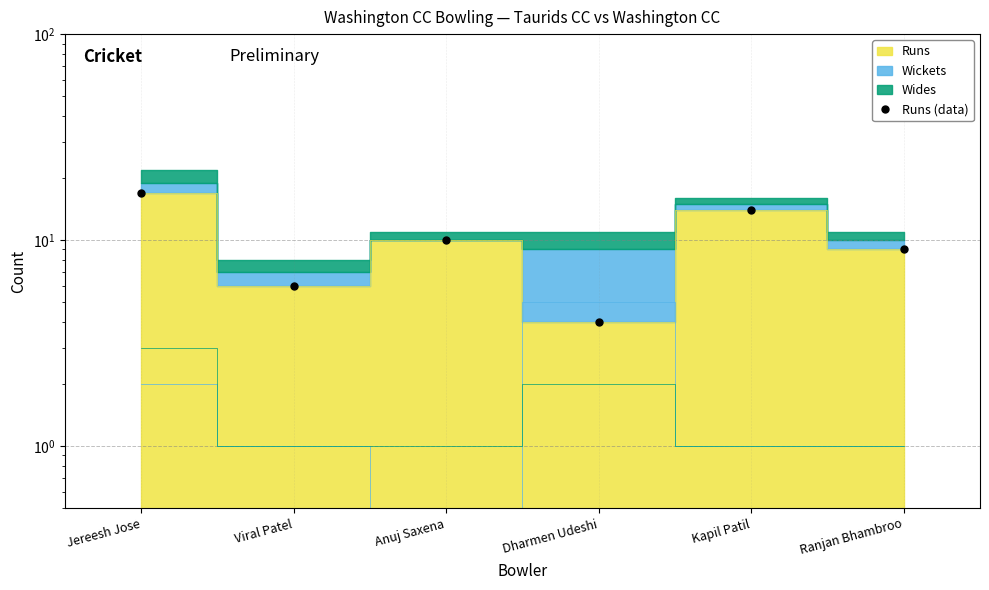

Count the values in the range 6 to 14.

4